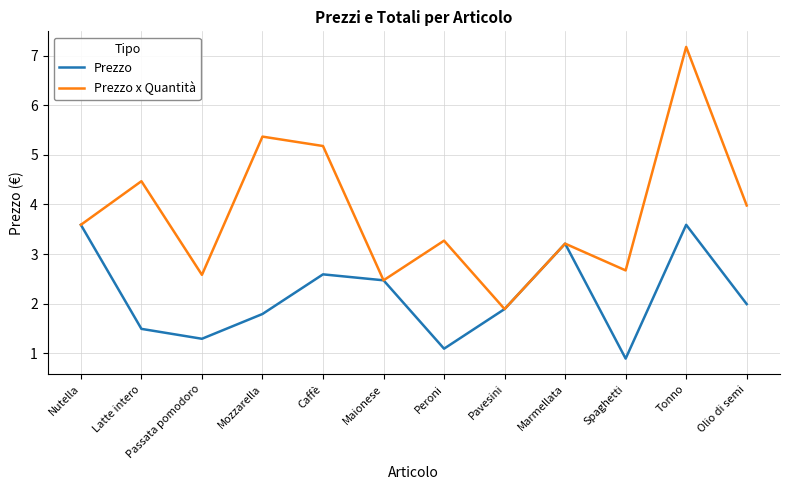

List the series in order of their peak value, highest first.

Prezzo x Quantità, Prezzo